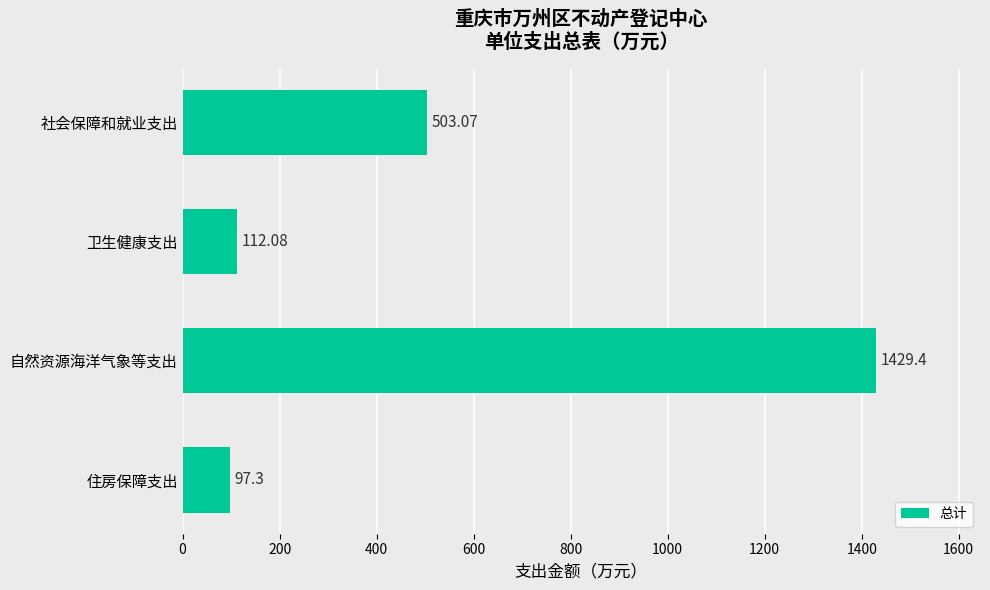

Does the chart contain stacked bars?

No